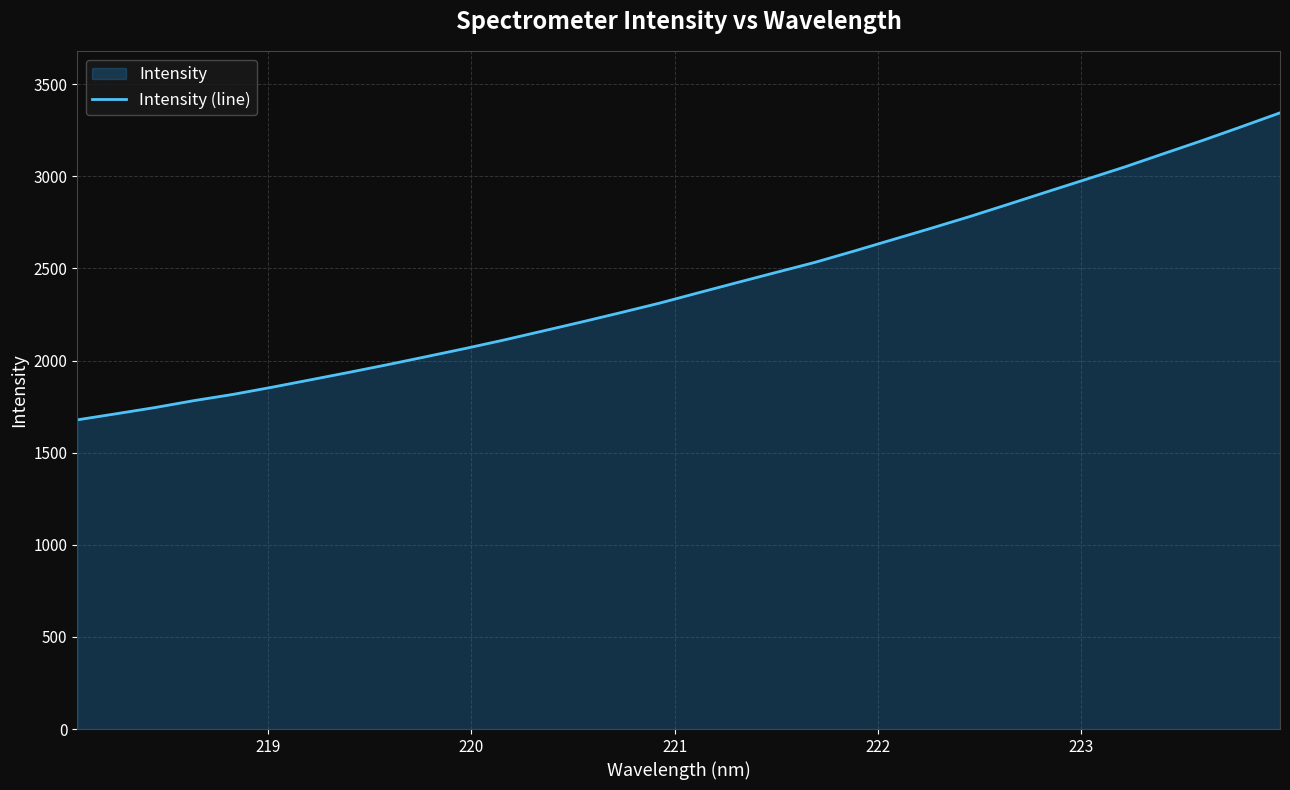

What is the minimum value shown in the chart?

1678.2